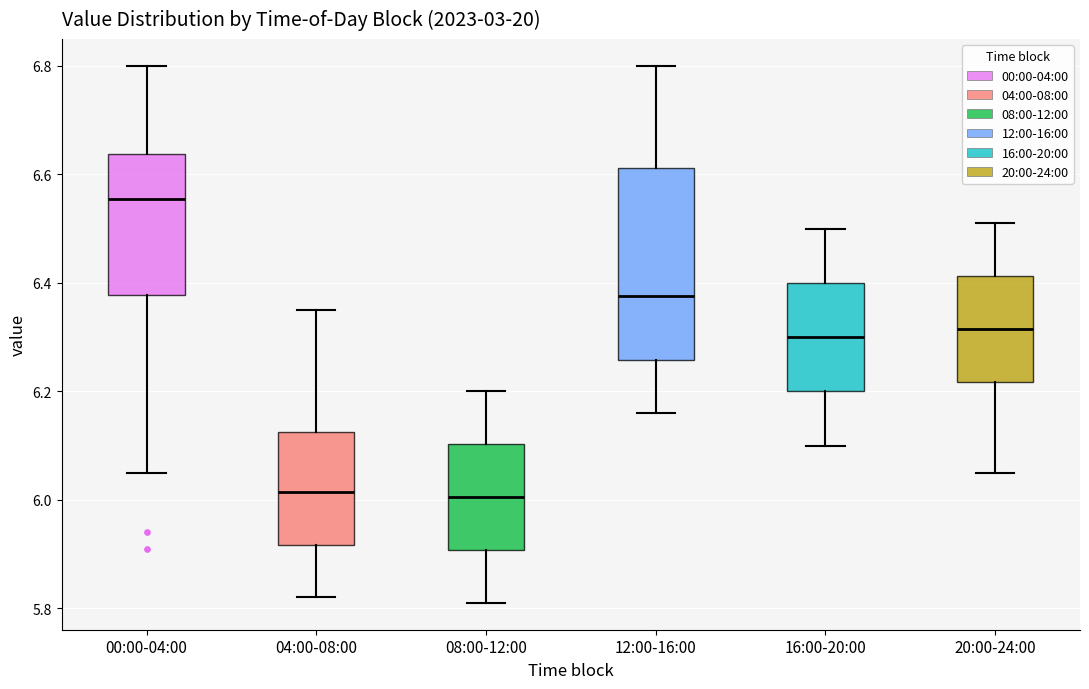

Reading left to right, read every box against the y-axis: the position of its median line, the range the box covers, and the ends of its whiskers. The values are not printed on the chart, so give them approximately, as read against the axis.

00:00-04:00: median 6.56, box 6.38 to 6.64, whiskers 6.06 to 6.80
04:00-08:00: median 6.02, box 5.92 to 6.12, whiskers 5.82 to 6.36
08:00-12:00: median 6.00, box 5.90 to 6.10, whiskers 5.82 to 6.20
12:00-16:00: median 6.38, box 6.26 to 6.62, whiskers 6.16 to 6.80
16:00-20:00: median 6.30, box 6.20 to 6.40, whiskers 6.10 to 6.50
20:00-24:00: median 6.32, box 6.22 to 6.42, whiskers 6.06 to 6.52